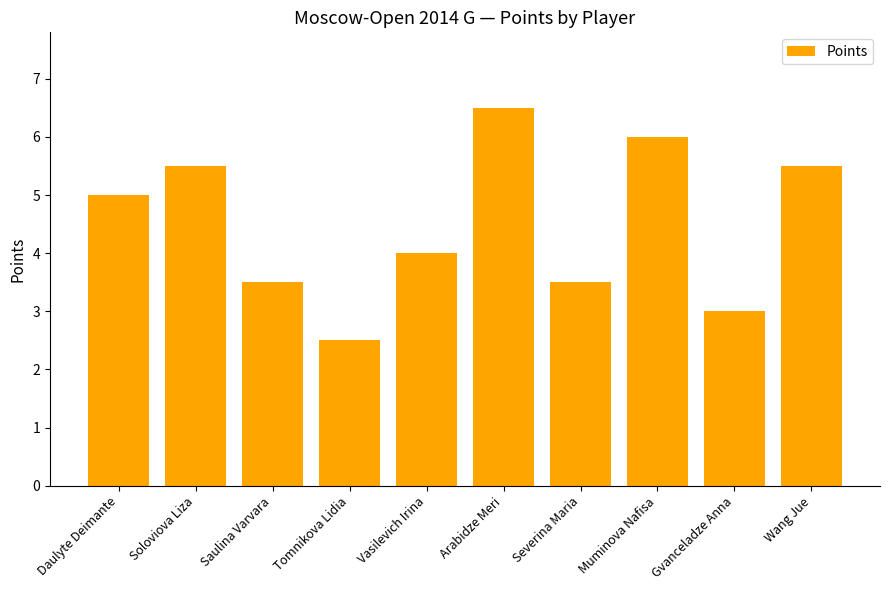

Reading left to right, extract all data points from this chart.

Daulyte Deimante=5.0	Soloviova Liza=5.5	Saulina Varvara=3.5	Tomnikova Lidia=2.5	Vasilevich Irina=4.0	Arabidze Meri=6.5	Severina Maria=3.5	Muminova Nafisa=6.0	Gvanceladze Anna=3.0	Wang Jue=5.5